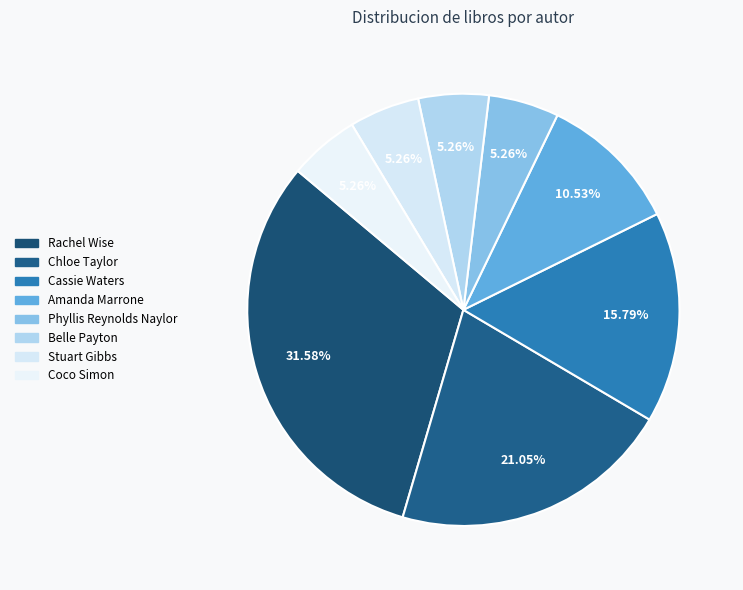

Which slice is the smallest?

Phyllis Reynolds Naylor